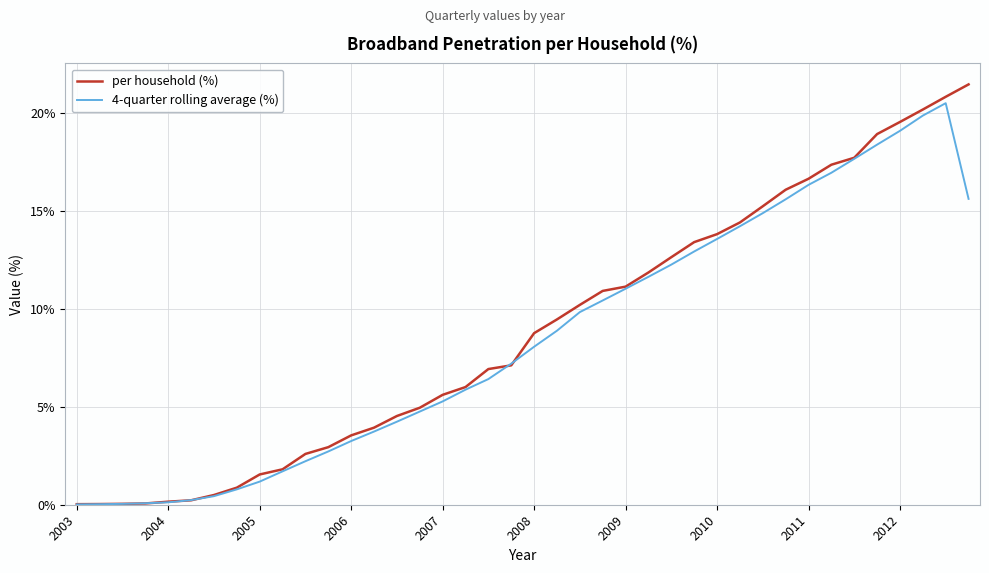

Which series has the largest range (max minus min)?

per household (%)